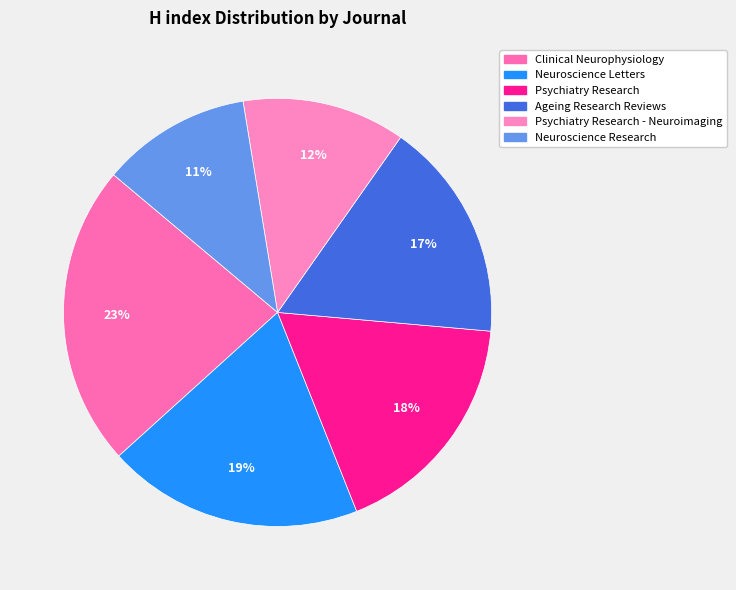

To the nearest percent, what is the combined percentage of Psychiatry Research - Neuroimaging and Psychiatry Research?

30%